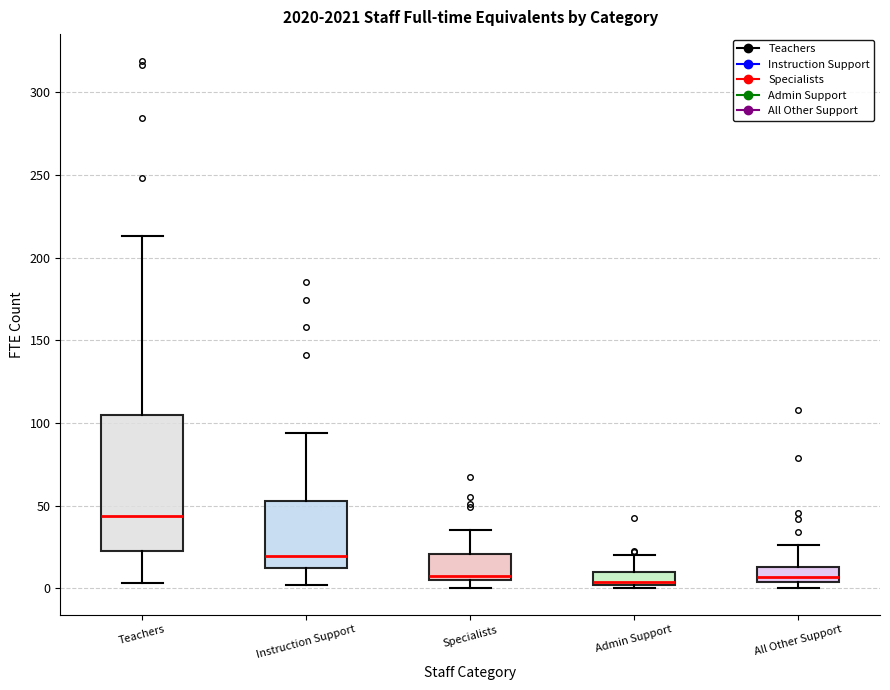

Reading left to right, read every box against the y-axis: the position of its median line, the range the box covers, and the ends of its whiskers. The values are not printed on the chart, so give them approximately, as read against the axis.

Teachers: median 45, box 25 to 105, whiskers 5 to 215
Instruction Support: median 20, box 10 to 55, whiskers 0 to 95
Specialists: median 10, box 5 to 20, whiskers 0 to 35
Admin Support: median 5, box 0 to 10, whiskers 0 to 20
All Other Support: median 5 (just above the box's lower edge), box 5 to 15, whiskers 0 to 25